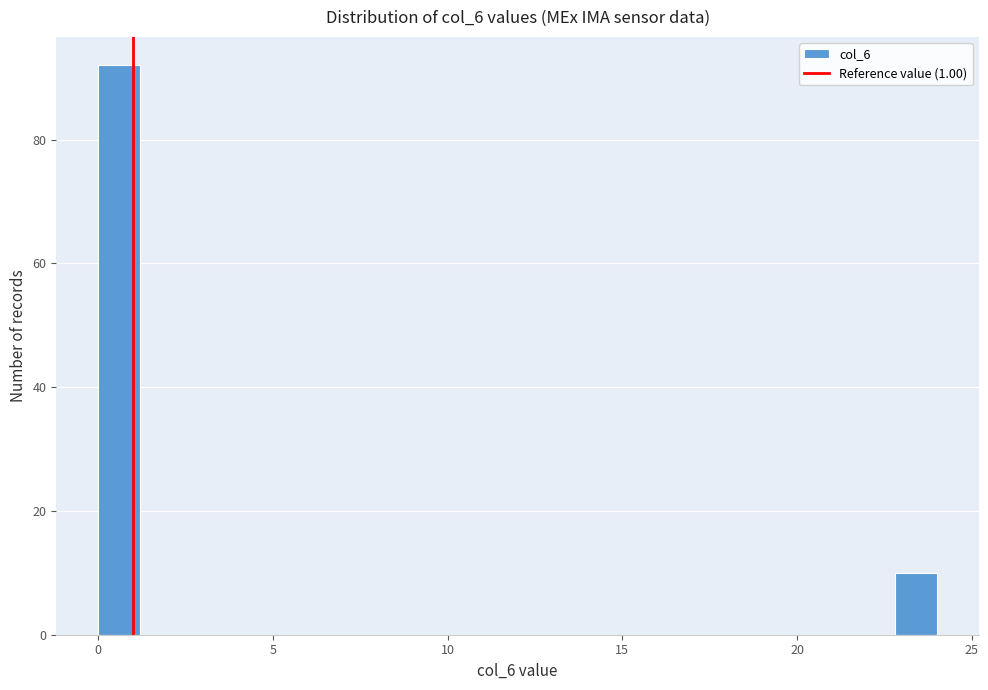

Read against the x-axis, roughly where is the centre of the tallest bar?

0.5